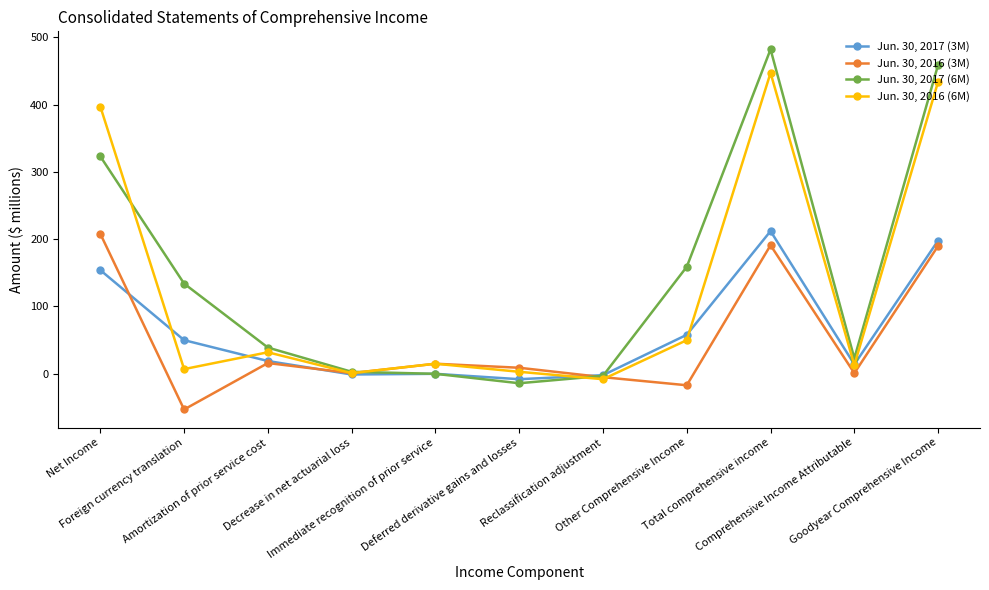

What is the label of the 11th point from the left?

Goodyear Comprehensive Income